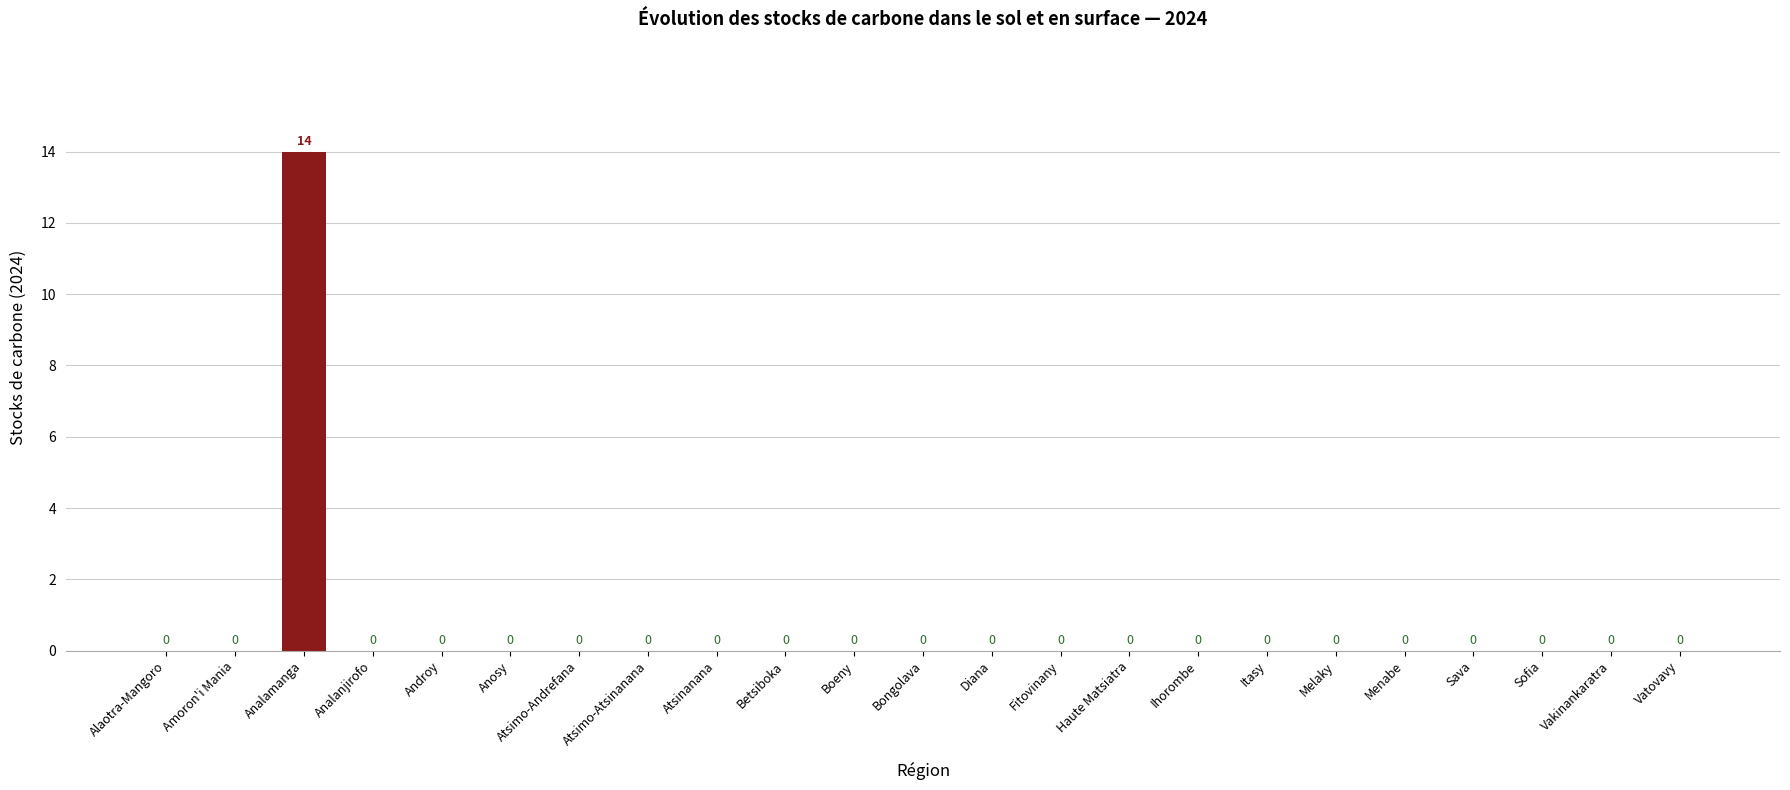

Reading left to right, list all the values displayed in this chart.

0	0	14	0	0	0	0	0	0	0	0	0	0	0	0	0	0	0	0	0	0	0	0